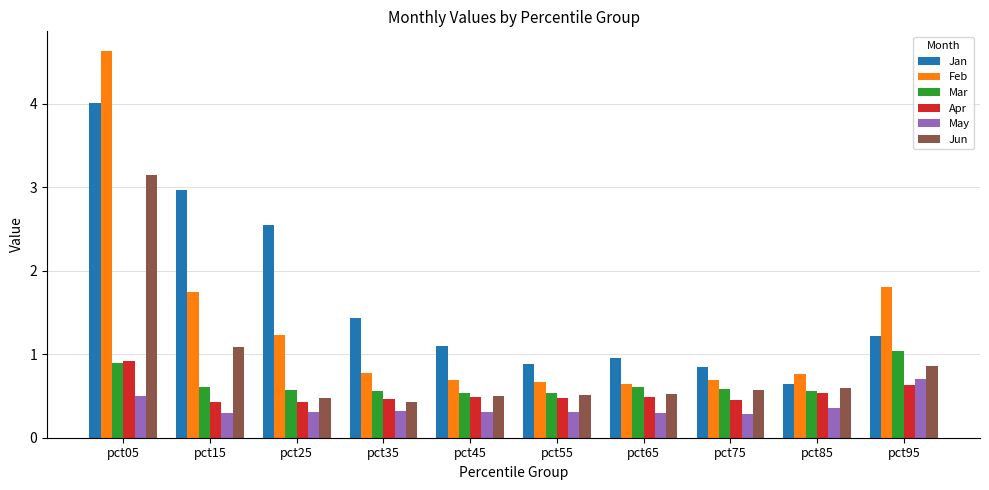

Which series has the widest spread of values?

Feb